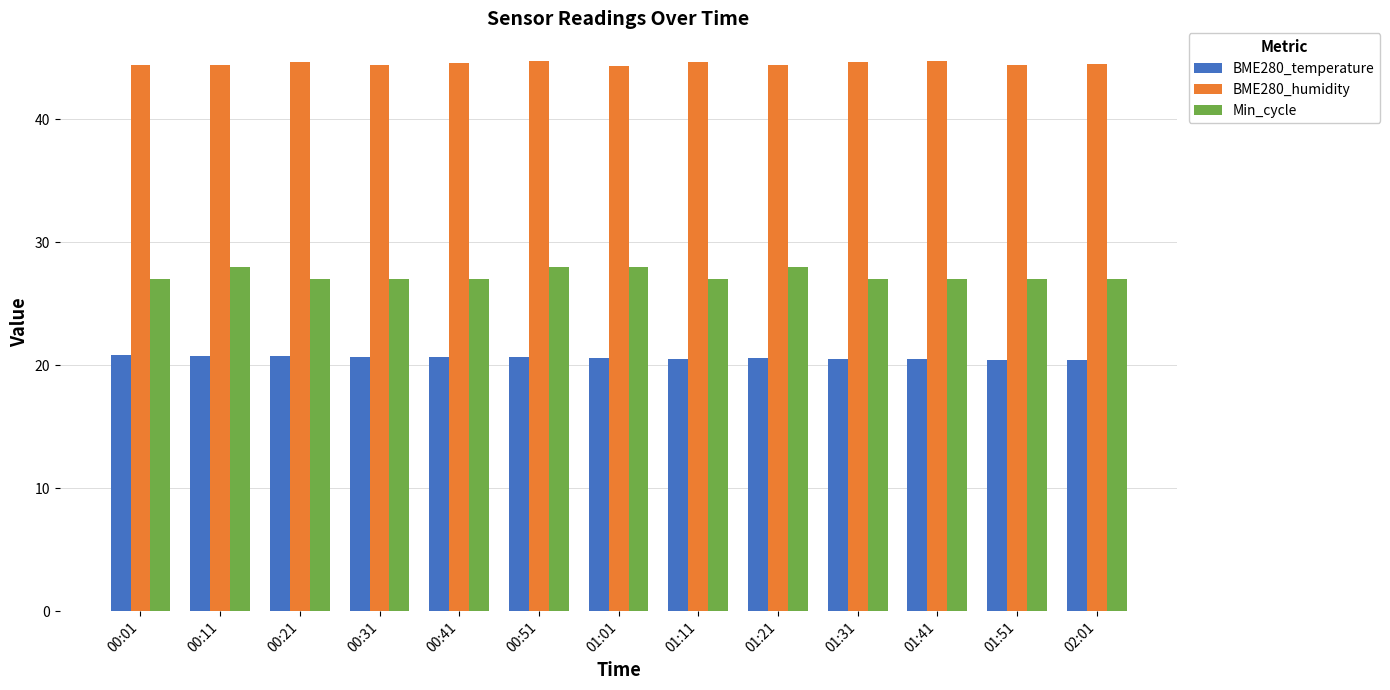

At 01:01, list the series in order from smallest to largest.

BME280_temperature, Min_cycle, BME280_humidity